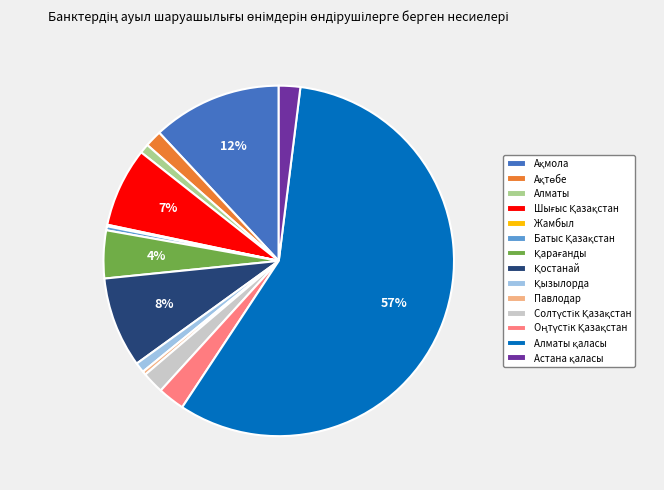

Does any single category account for the majority?

Yes